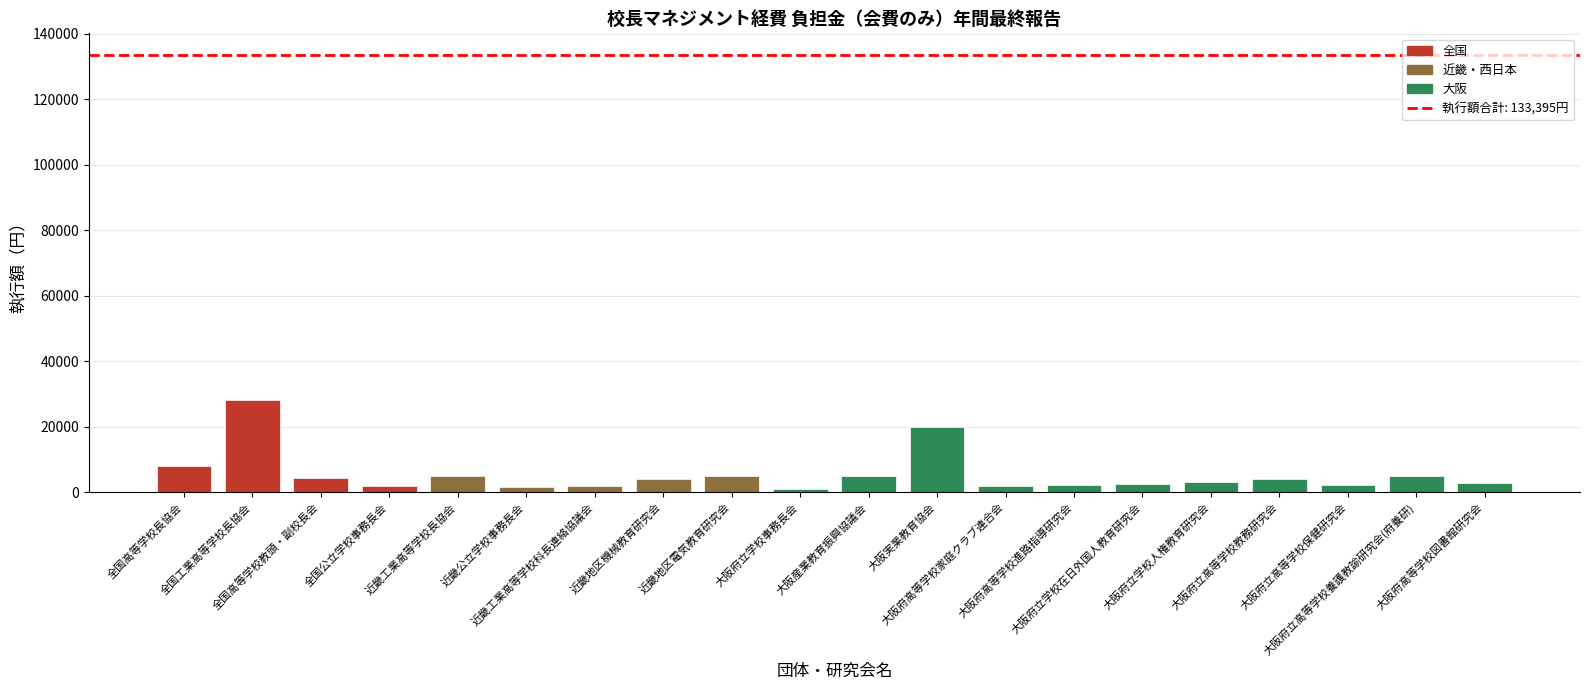

Is it true that the value at 全国高等学校長協会 is 3529?

False